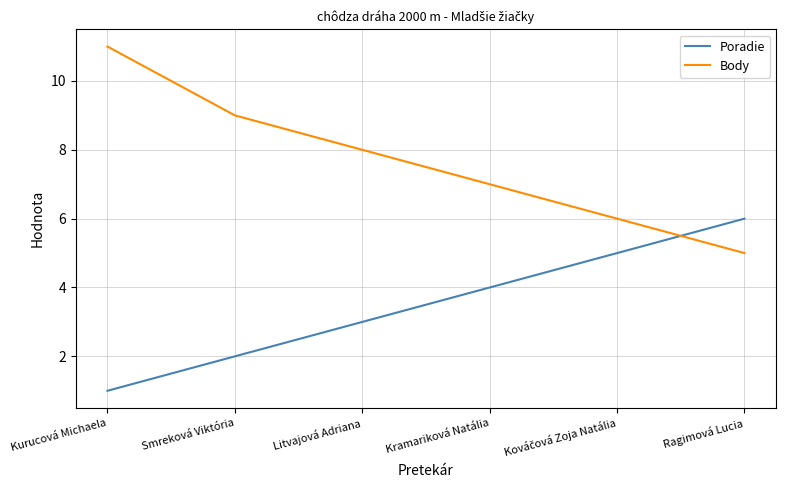

What is the difference between the maximum and minimum values in the Poradie series?

5